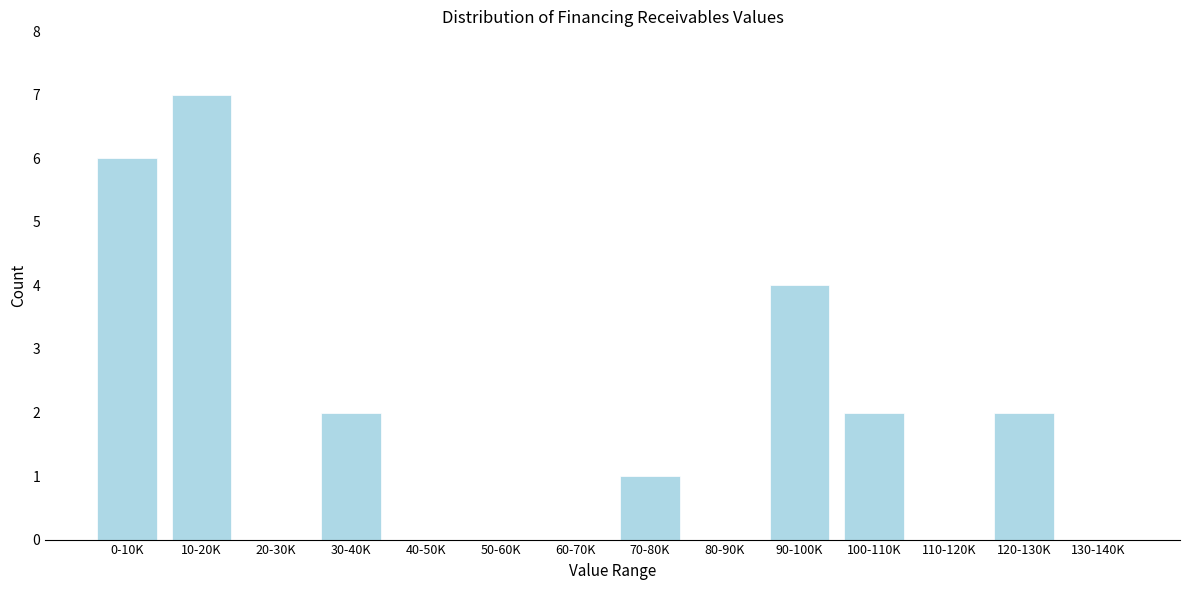

Reading right to left, transcribe all the data shown in this chart.

130-140K=0	120-130K=2	110-120K=0	100-110K=2	90-100K=4	80-90K=0	70-80K=1	60-70K=0	50-60K=0	40-50K=0	30-40K=2	20-30K=0	10-20K=7	0-10K=6